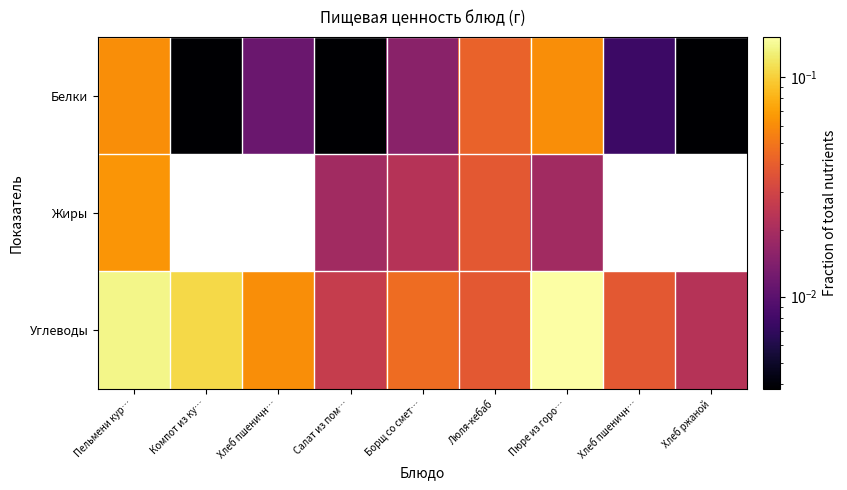

Rank the series by their maximum value, from highest to lowest.

Углеводы, Жиры, Белки